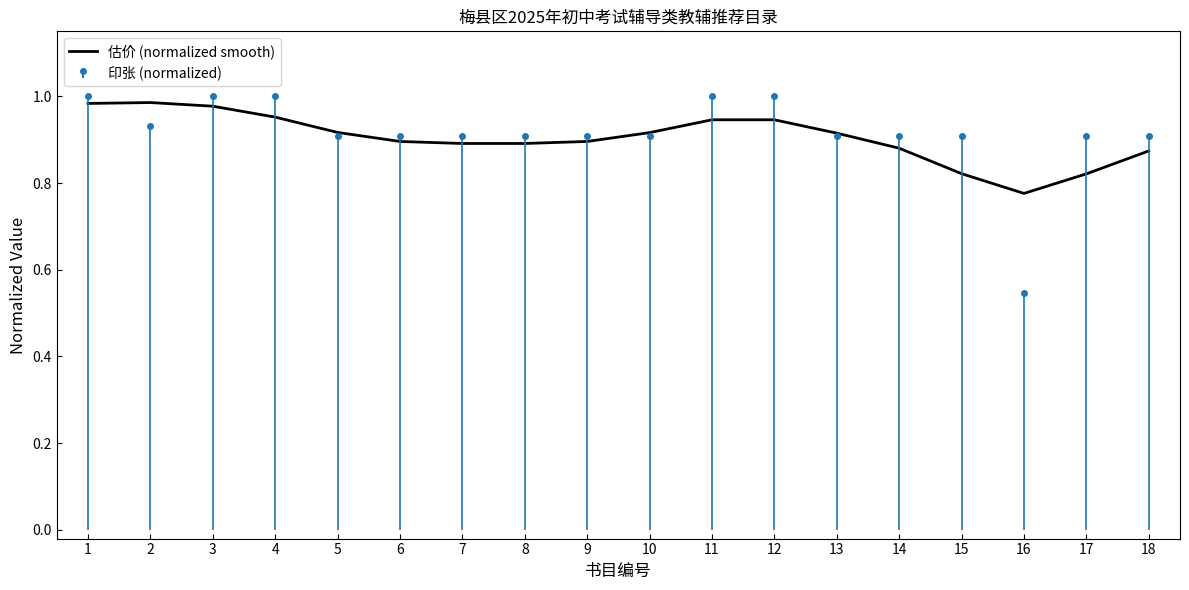

What is the difference between the maximum and minimum values?

0.2